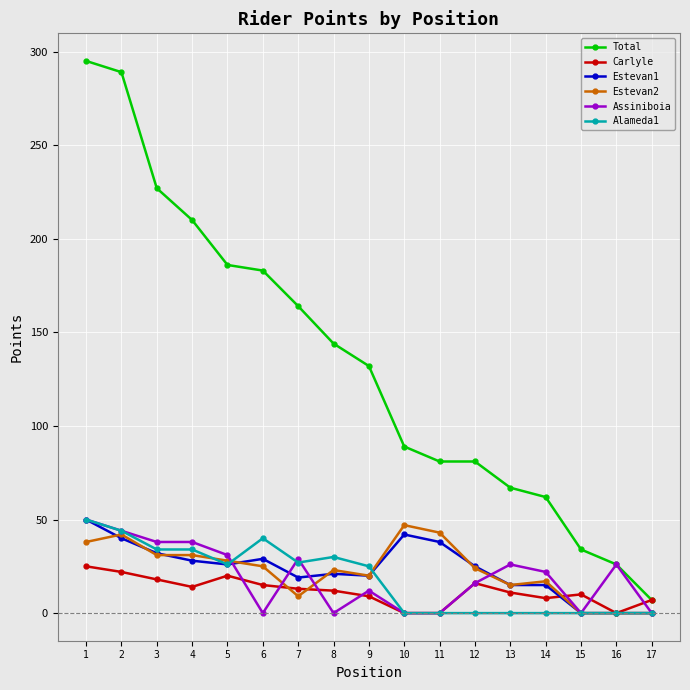

At which category is the sum across all series the highest?

1